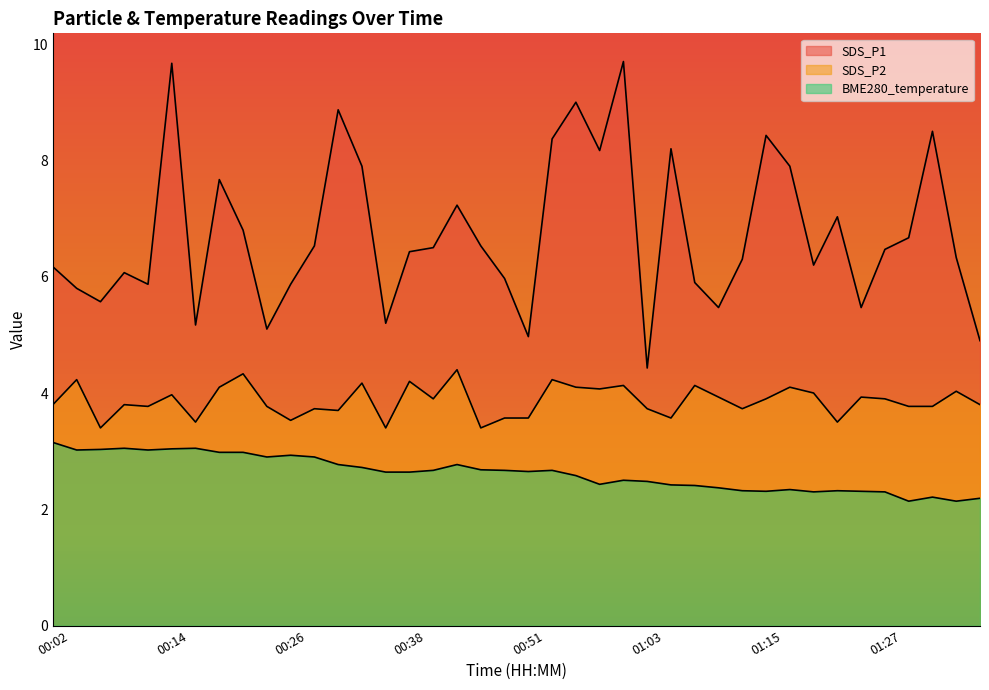

Reading right to left, transcribe all the data shown in this chart.

SDS_P1: 01:37=4.9	01:34=6.3	01:32=8.5	01:30=6.7	01:27=6.5	01:25=5.5	01:22=7.0	01:20=6.2	01:17=7.9	01:15=8.4	01:12=6.3	01:10=5.5	01:08=5.9	01:05=8.2	01:03=4.4	01:00=9.7	00:58=8.2	00:55=9.0	00:53=8.4	00:51=5.0	00:48=6.0	00:46=6.5	00:43=7.2	00:41=6.5	00:38=6.4	00:36=5.2	00:34=7.9	00:31=8.9	00:29=6.5	00:26=5.9	00:24=5.1	00:21=6.8	00:19=7.7	00:17=5.2	00:14=9.7	00:12=5.9	00:09=6.1	00:07=5.6	00:04=5.8	00:02=6.2
SDS_P2: 01:37=3.8	01:34=4.0	01:32=3.8	01:30=3.8	01:27=3.9	01:25=3.9	01:22=3.5	01:20=4.0	01:17=4.1	01:15=3.9	01:12=3.7	01:10=3.9	01:08=4.1	01:05=3.6	01:03=3.7	01:00=4.1	00:58=4.1	00:55=4.1	00:53=4.2	00:51=3.6	00:48=3.6	00:46=3.4	00:43=4.4	00:41=3.9	00:38=4.2	00:36=3.4	00:34=4.2	00:31=3.7	00:29=3.7	00:26=3.5	00:24=3.8	00:21=4.3	00:19=4.1	00:17=3.5	00:14=4.0	00:12=3.8	00:09=3.8	00:07=3.4	00:04=4.2	00:02=3.8
BME280_temperature: 01:37=2.2	01:34=2.1	01:32=2.2	01:30=2.1	01:27=2.3	01:25=2.3	01:22=2.3	01:20=2.3	01:17=2.3	01:15=2.3	01:12=2.3	01:10=2.4	01:08=2.4	01:05=2.4	01:03=2.5	01:00=2.5	00:58=2.4	00:55=2.6	00:53=2.7	00:51=2.6	00:48=2.7	00:46=2.7	00:43=2.8	00:41=2.7	00:38=2.6	00:36=2.6	00:34=2.7	00:31=2.8	00:29=2.9	00:26=2.9	00:24=2.9	00:21=3.0	00:19=3.0	00:17=3.0	00:14=3.0	00:12=3.0	00:09=3.0	00:07=3.0	00:04=3.0	00:02=3.1